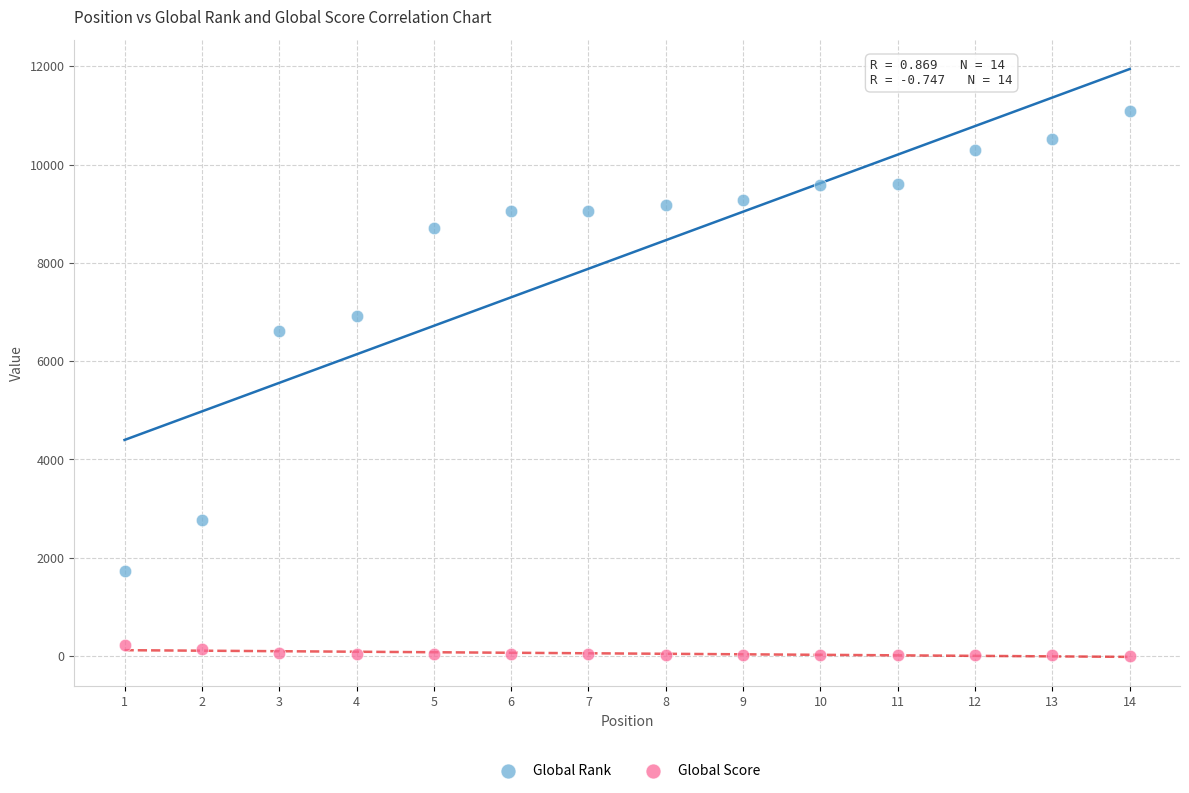

Which series reaches the maximum Y coordinate?

Global Rank